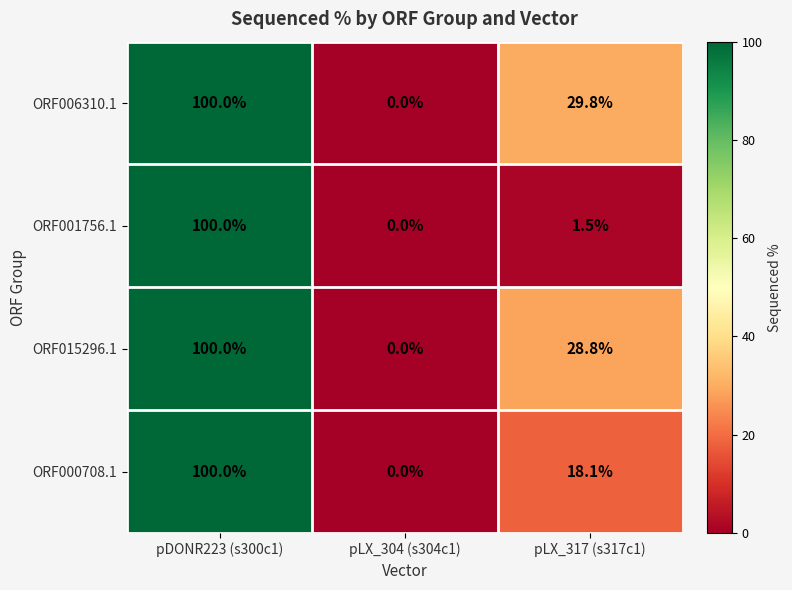

Rank the categories by ORF000708.1 value from lowest to highest.

pLX_304 (s304c1), pLX_317 (s317c1), pDONR223 (s300c1)